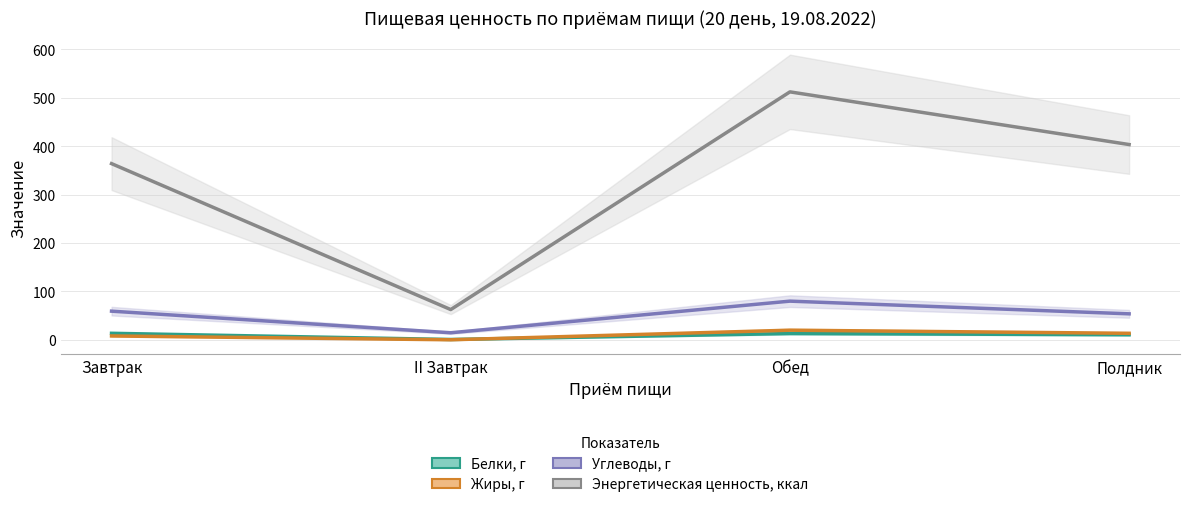

How many data points in Жиры, г are less than 13?

2